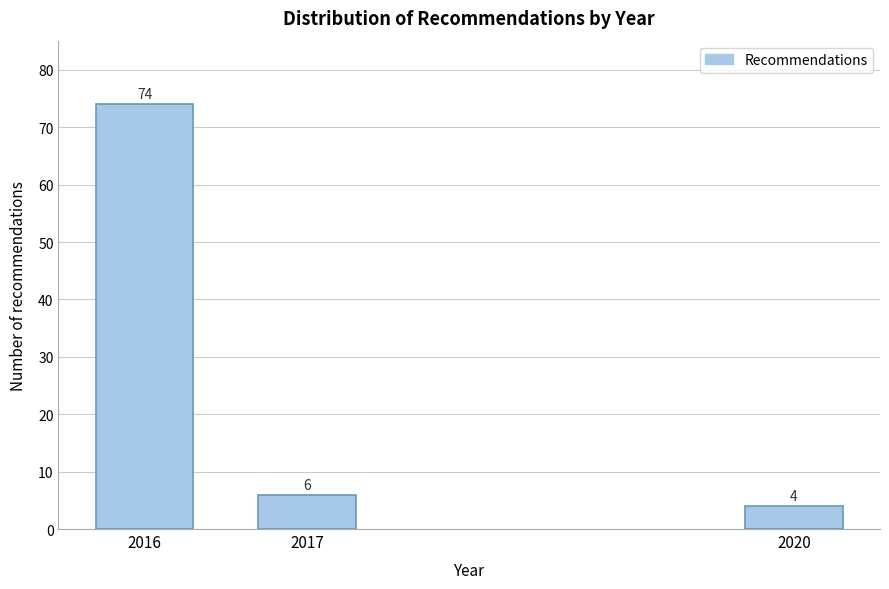

Reading left to right, what are all the values shown in this chart?

2016=74	2017=6	2020=4